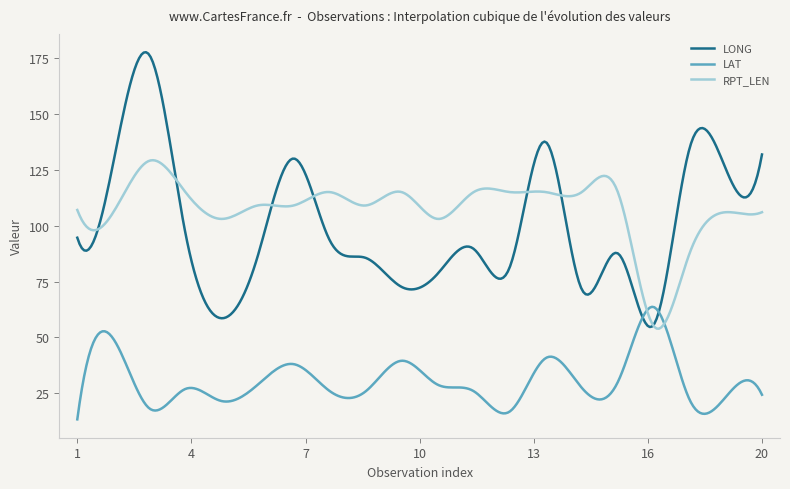

What is the minimum value for RPT_LEN?

53.9